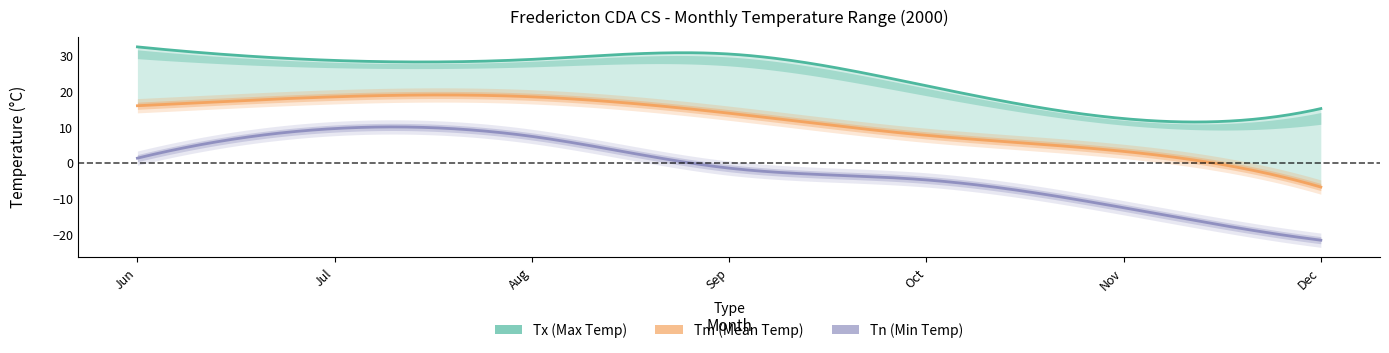

How many lines are shown in the chart?

3